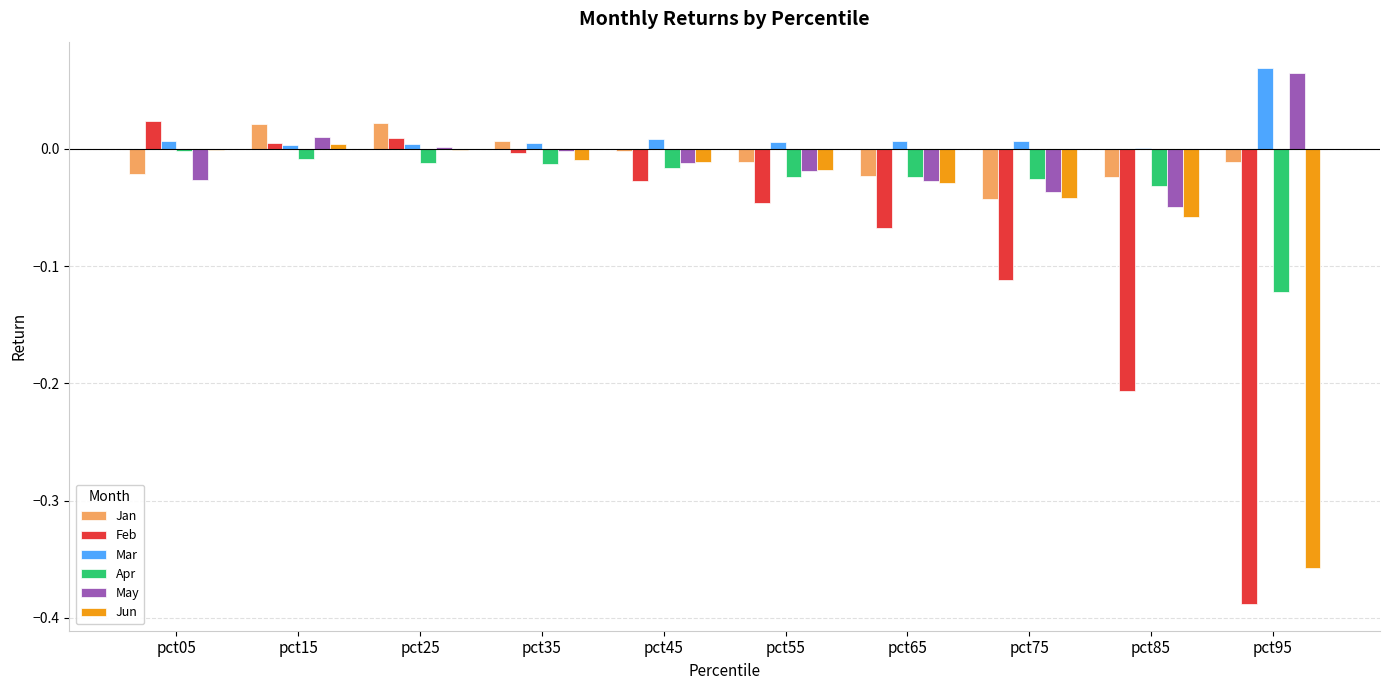

What is the sum of all Apr values?

-0.3